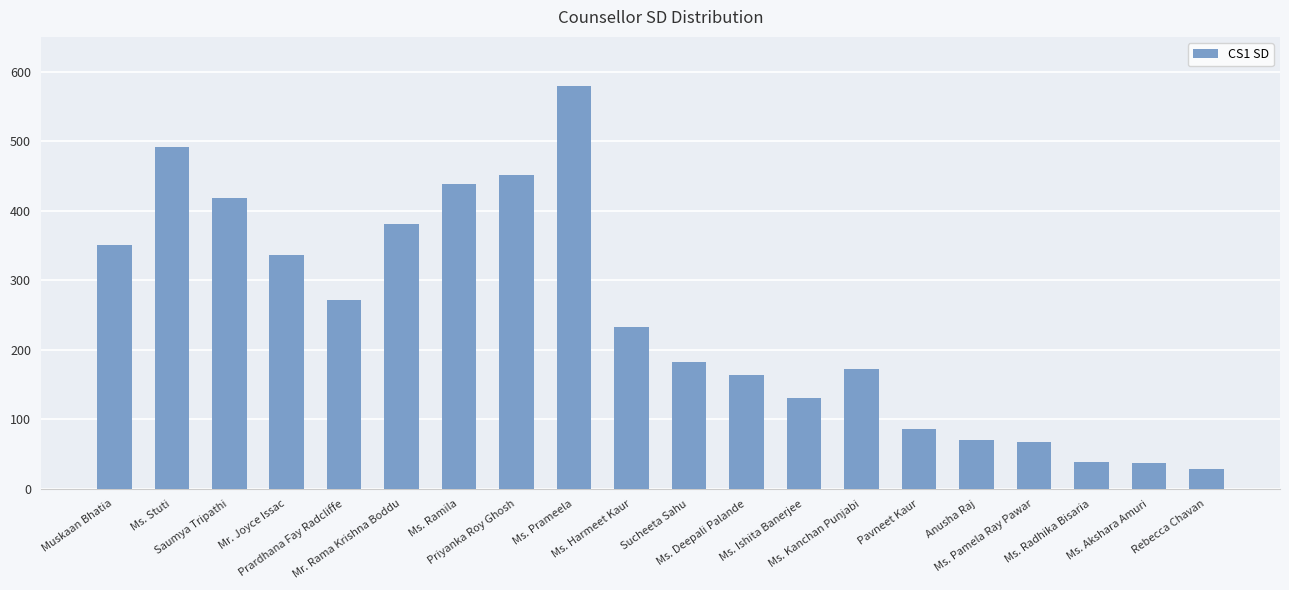

How many categories are shown in the chart?

20